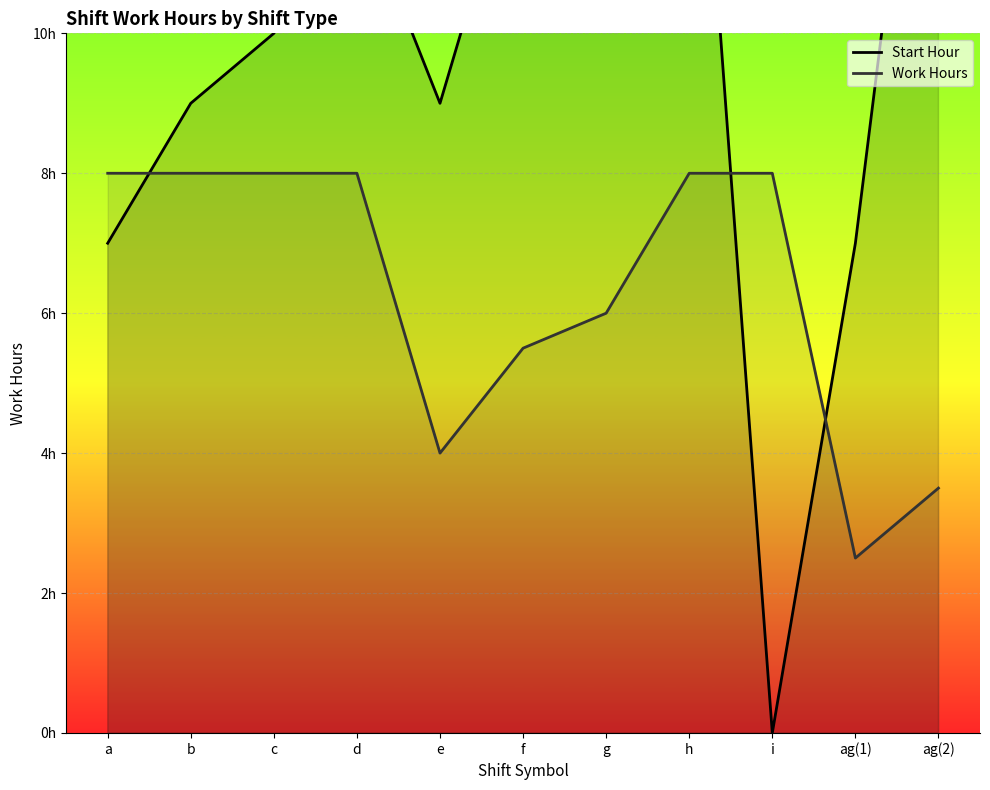

Between d and i, which series saw the biggest shift?

Start Hour